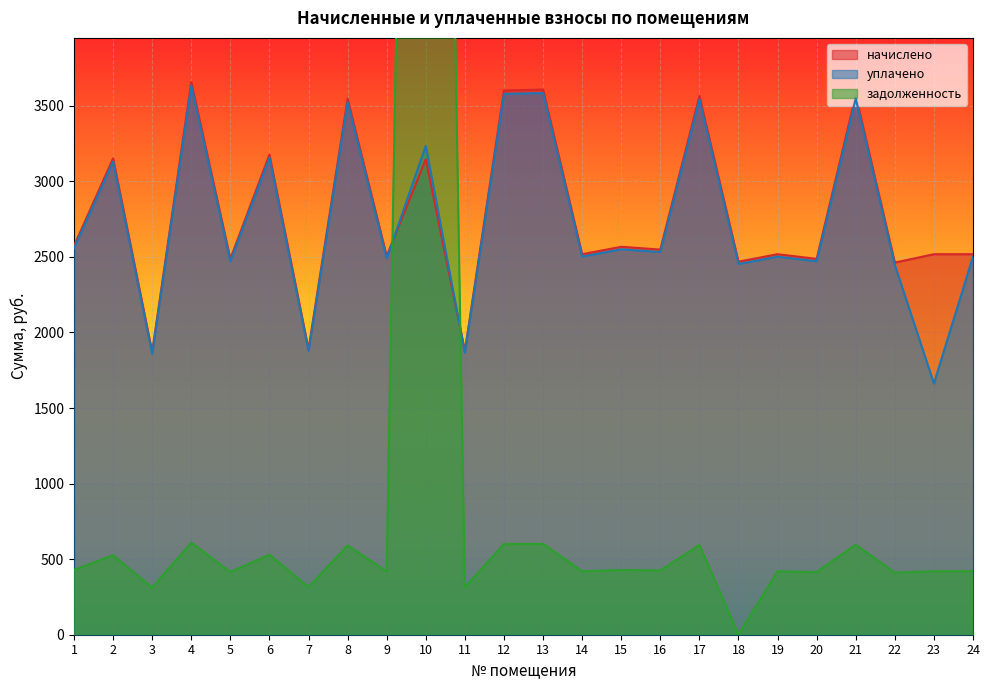

What is the sum of all уплачено values?

65675.8